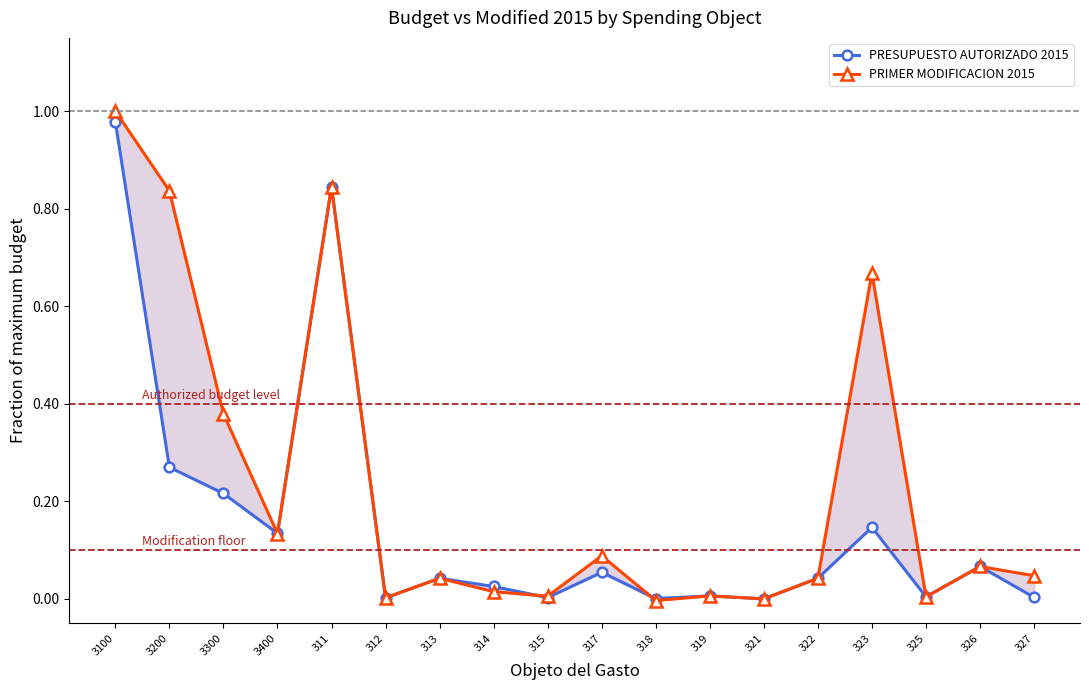

Reading left to right, extract all data points from this chart.

PRESUPUESTO AUTORIZADO 2015: 1.0	0.3	0.2	0.1	0.8	0.0	0.0	0.0	0.0	0.1	0.0	0.0	0.0	0.0	0.1	0.0	0.1	0.0
PRIMER MODIFICACION 2015: 1.0	0.8	0.4	0.1	0.8	0.0	0.0	0.0	0.0	0.1	-0.0	0.0	0.0	0.0	0.7	0.0	0.1	0.0